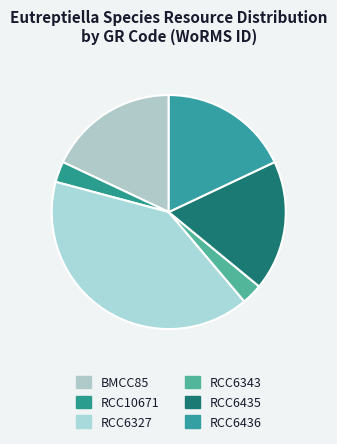

Does RCC6327 represent more than half of the total?

No